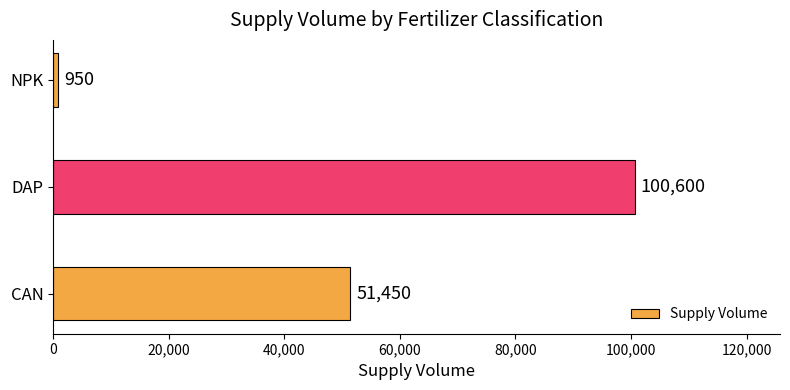

Are the bars grouped side by side (vs. stacked)?

No